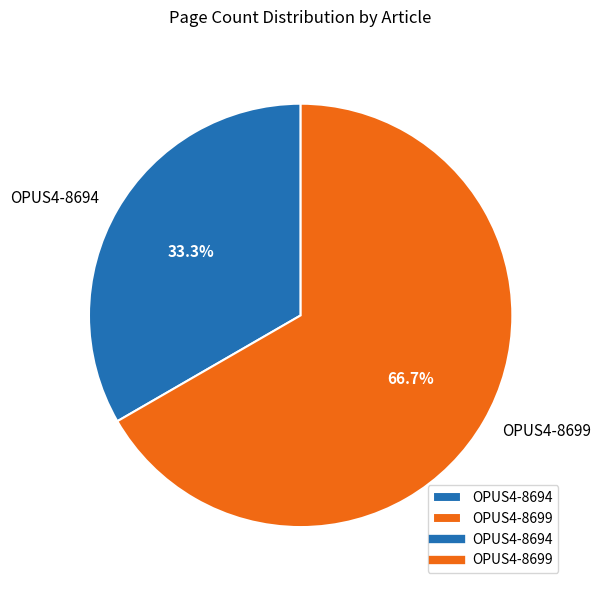

How much of the chart is everything except OPUS4-8699?

33.3%